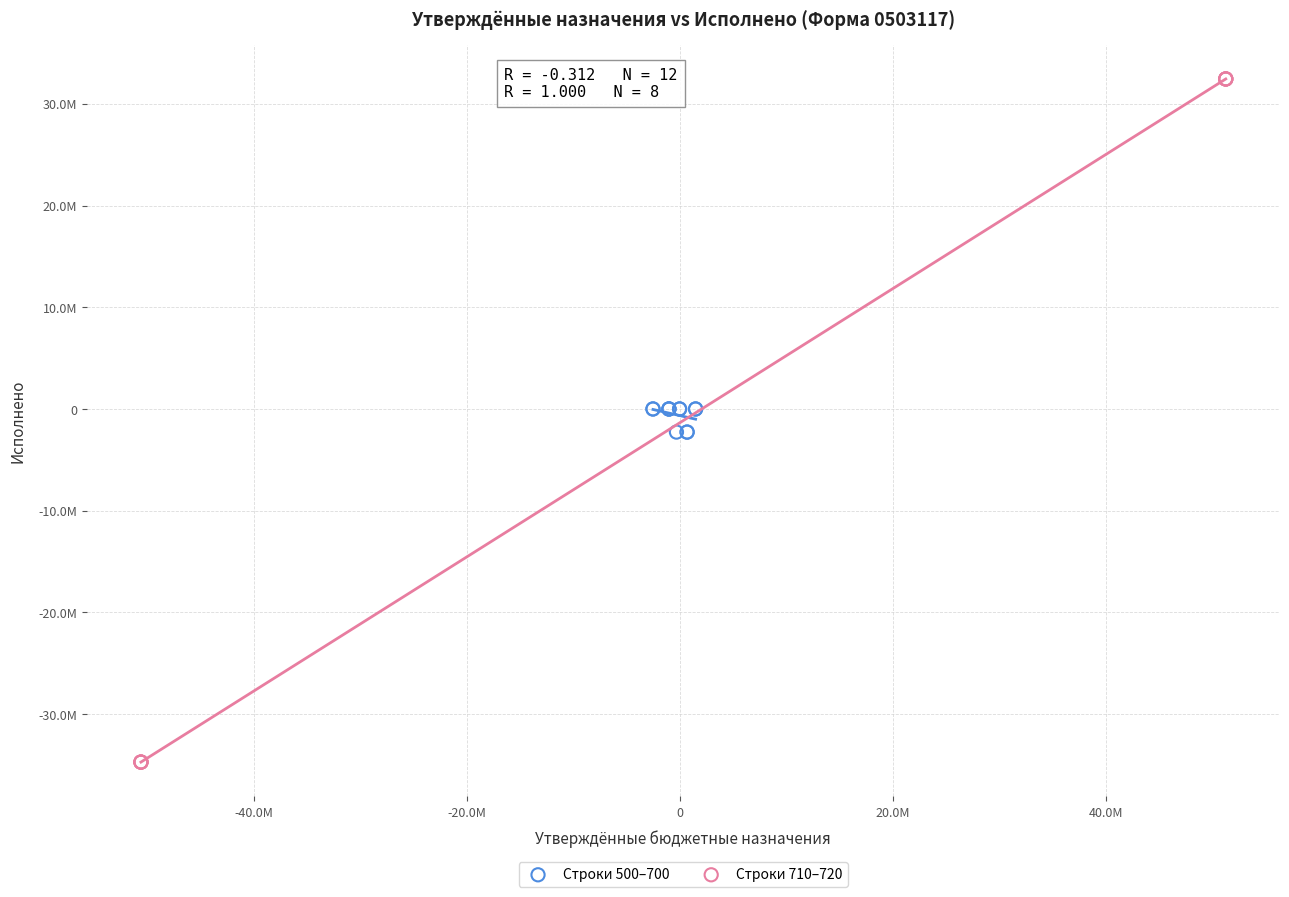

What are all the series names shown in the legend?

Строки 500–700, Строки 710–720